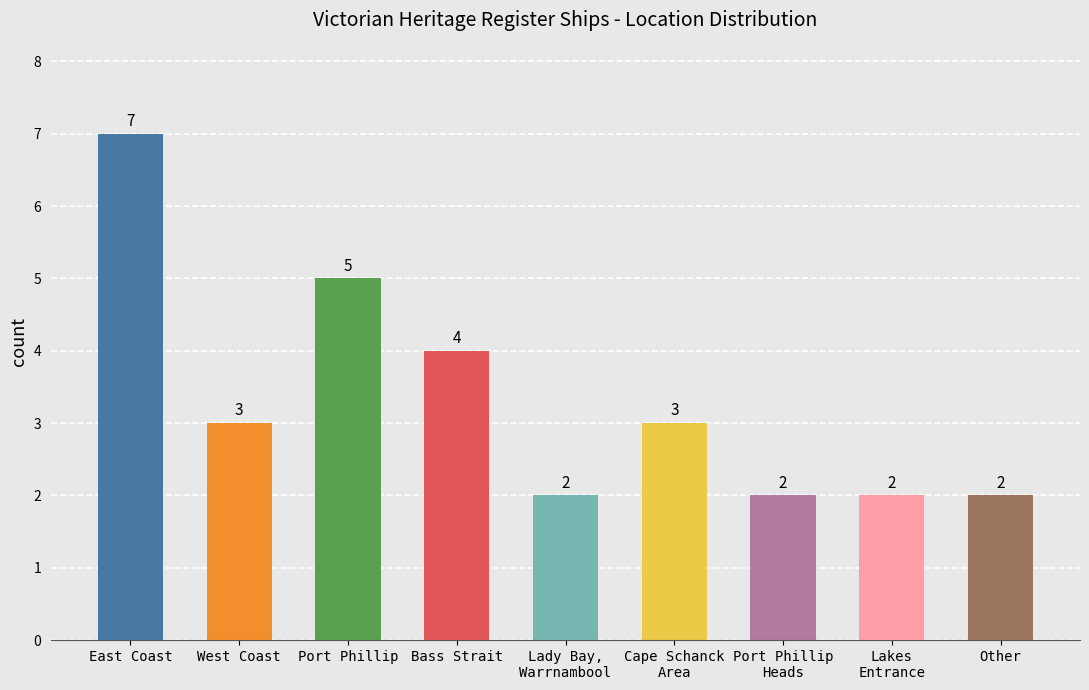

What is the ratio of the value at Port Phillip to the value at Lady Bay,
Warrnambool?

2.5